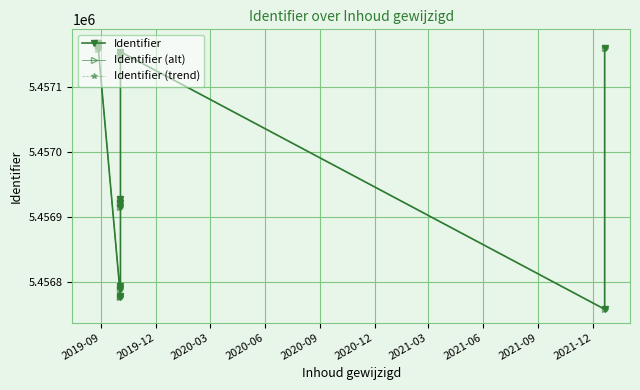

What is the sum of all Identifier (alt) values?

81854782